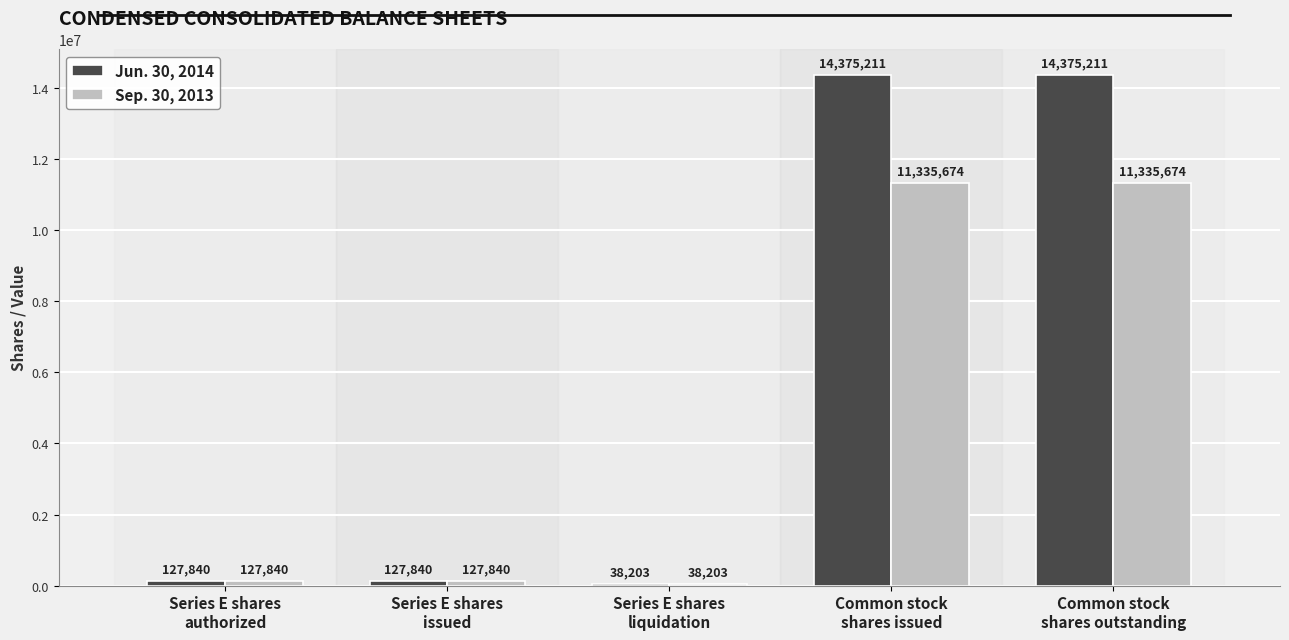

Which series has the largest total across all categories?

Jun. 30, 2014